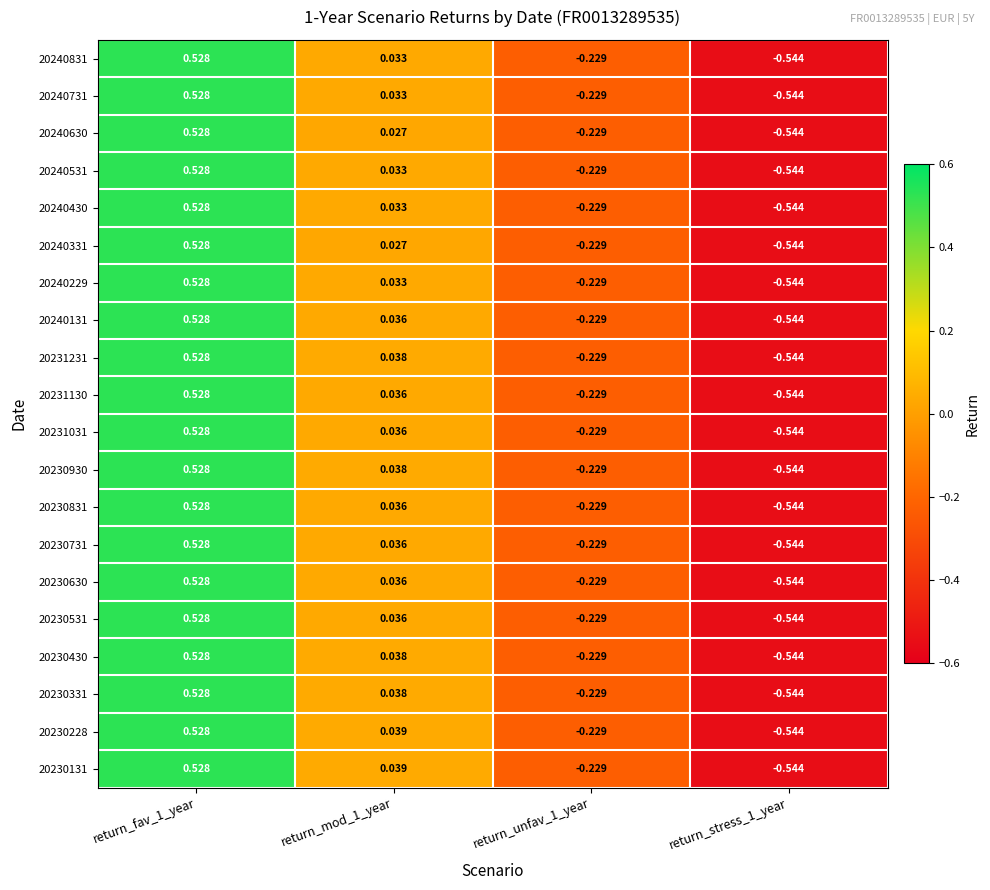

Is the value of 20240229 at return_stress_1_year greater than the value of 20240831 at return_unfav_1_year?

No